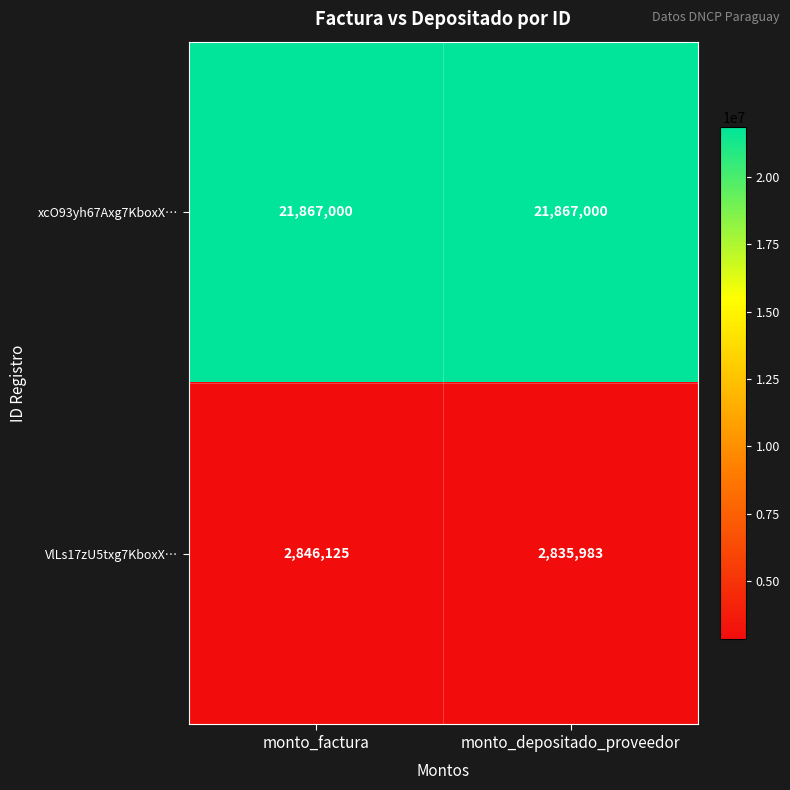

What is the sum of the xcO93yh67Axg7KboxX… values at monto_factura and monto_depositado_proveedor?

43734000